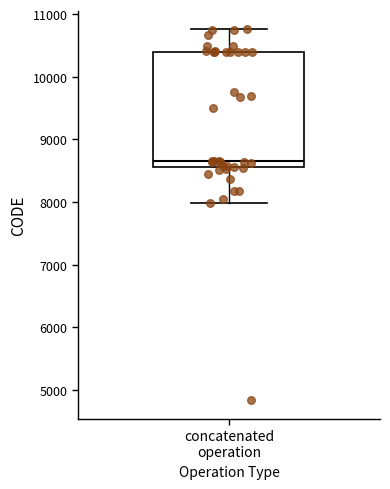

Transcribe this box plot: give where the median line is, the range the box spans, and where the two whiskers end, as read against the y-axis. The values are not printed on the chart, so give them approximately, as read against the axis.

median 8700, box 8600 to 10400, whiskers 8000 to 10800